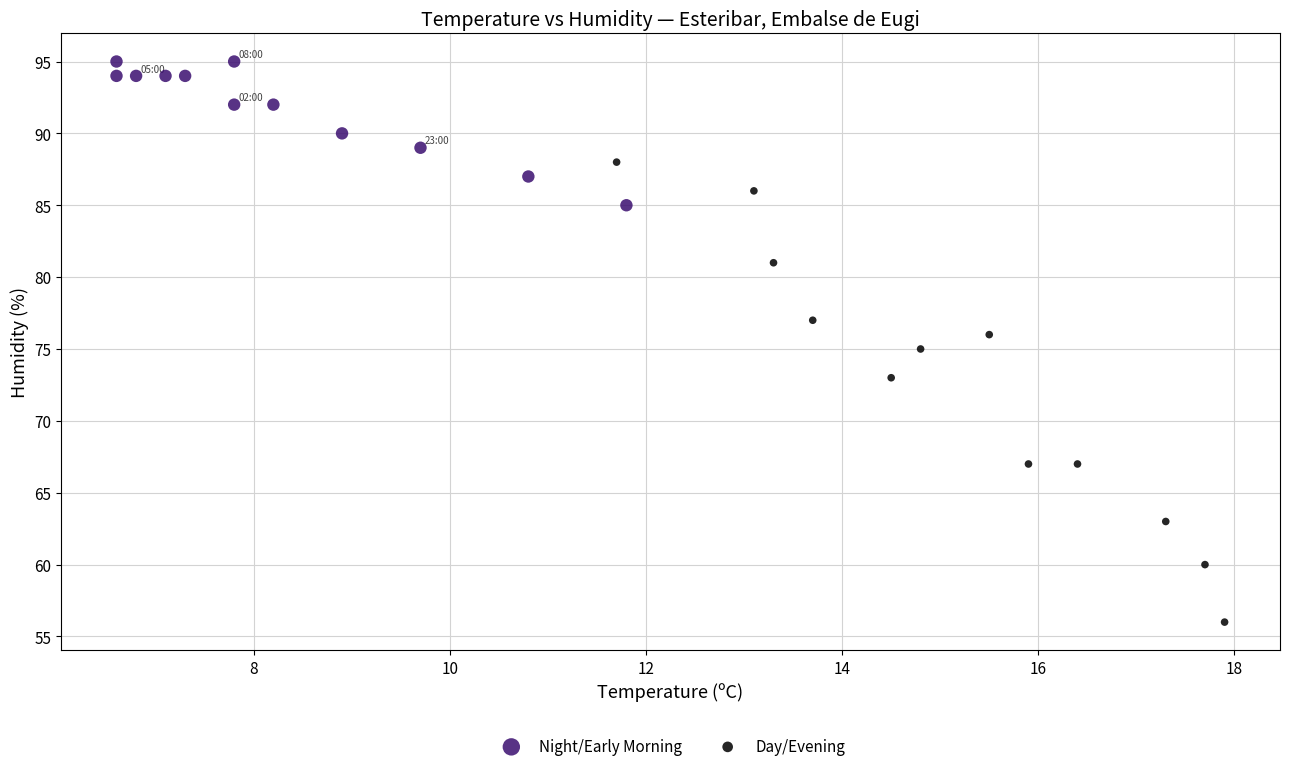

Which series has the largest Y range (max minus min)?

Day/Evening